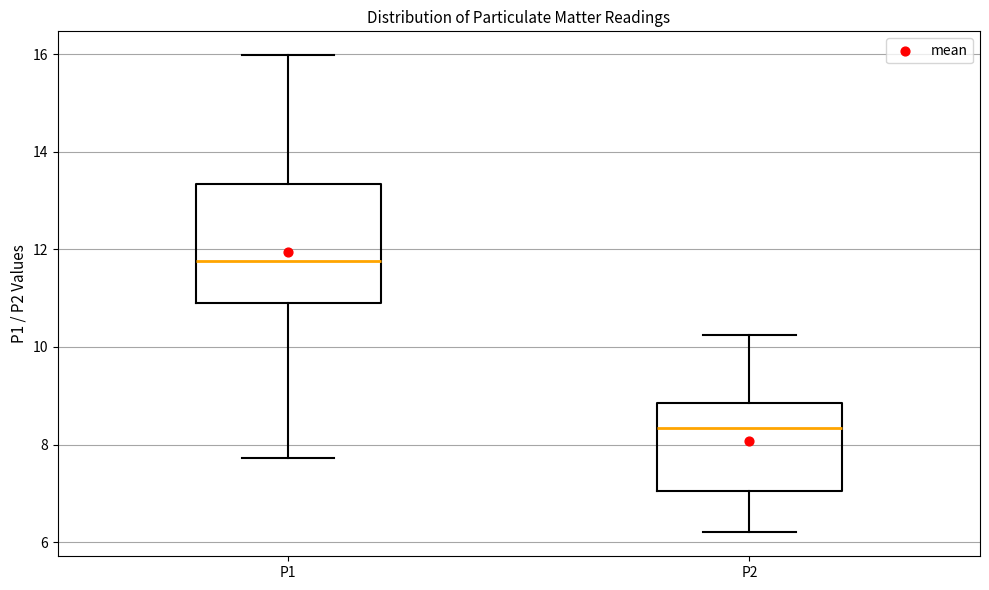

Where is the upper edge of the box for P1 on the y-axis? The values are not printed on the chart, so give them approximately, as read against the axis.

13.4